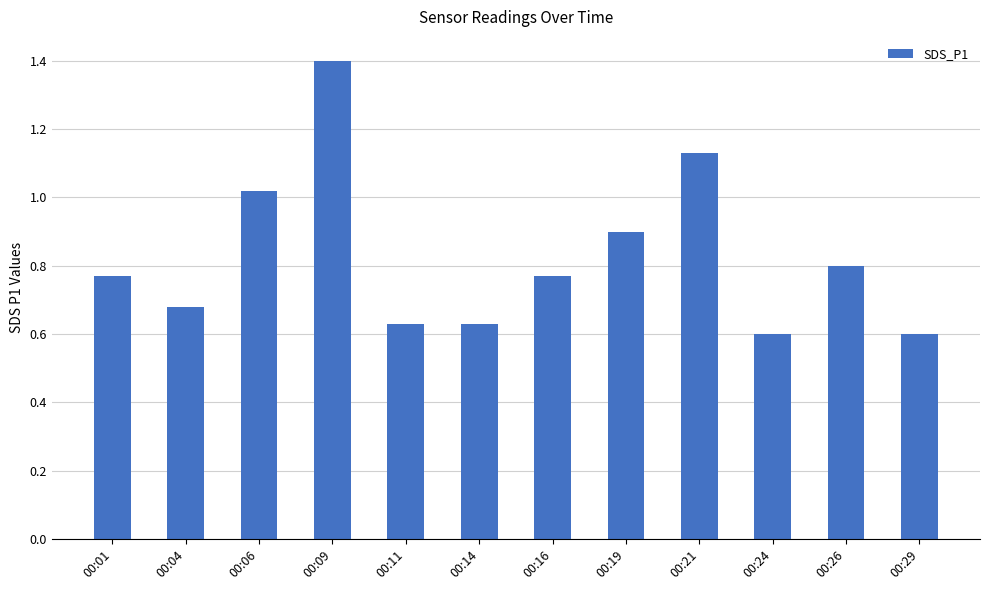

What is the value of the 8th bar from the left?

0.9